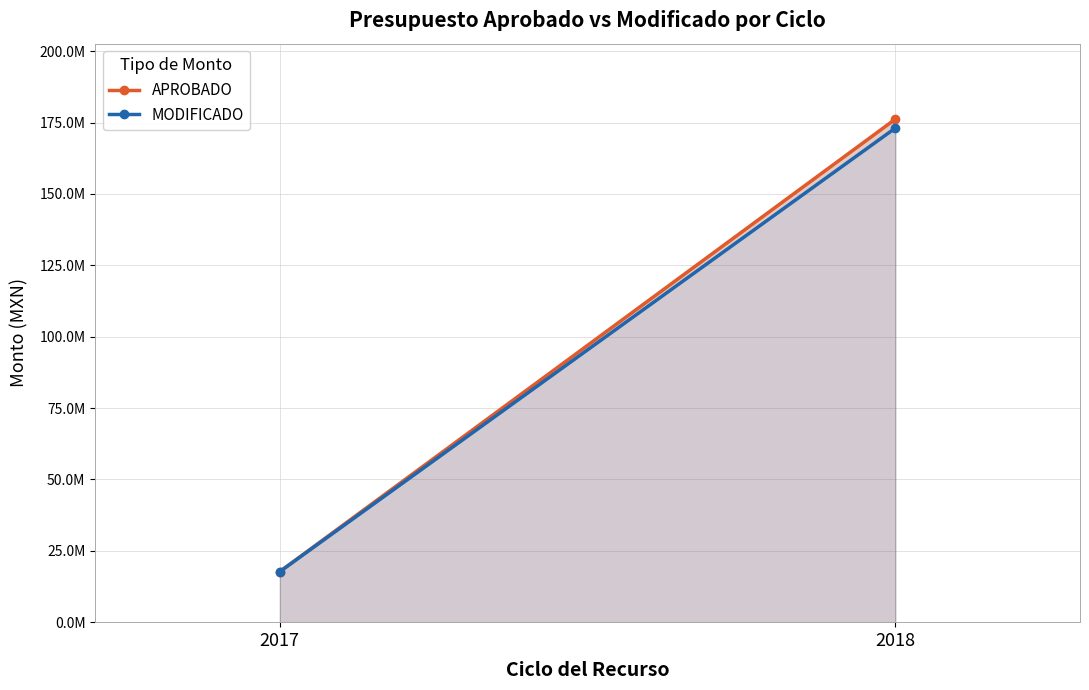

What is the smallest value displayed?

17715052.4